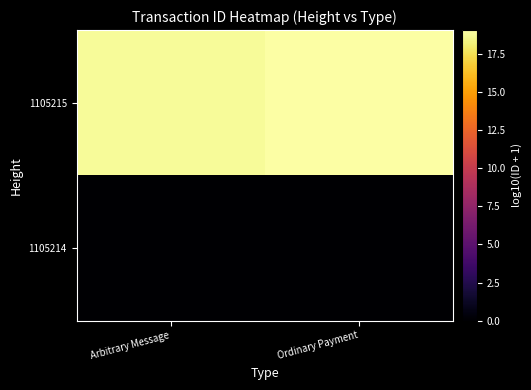

What is the greatest value displayed?

19.1